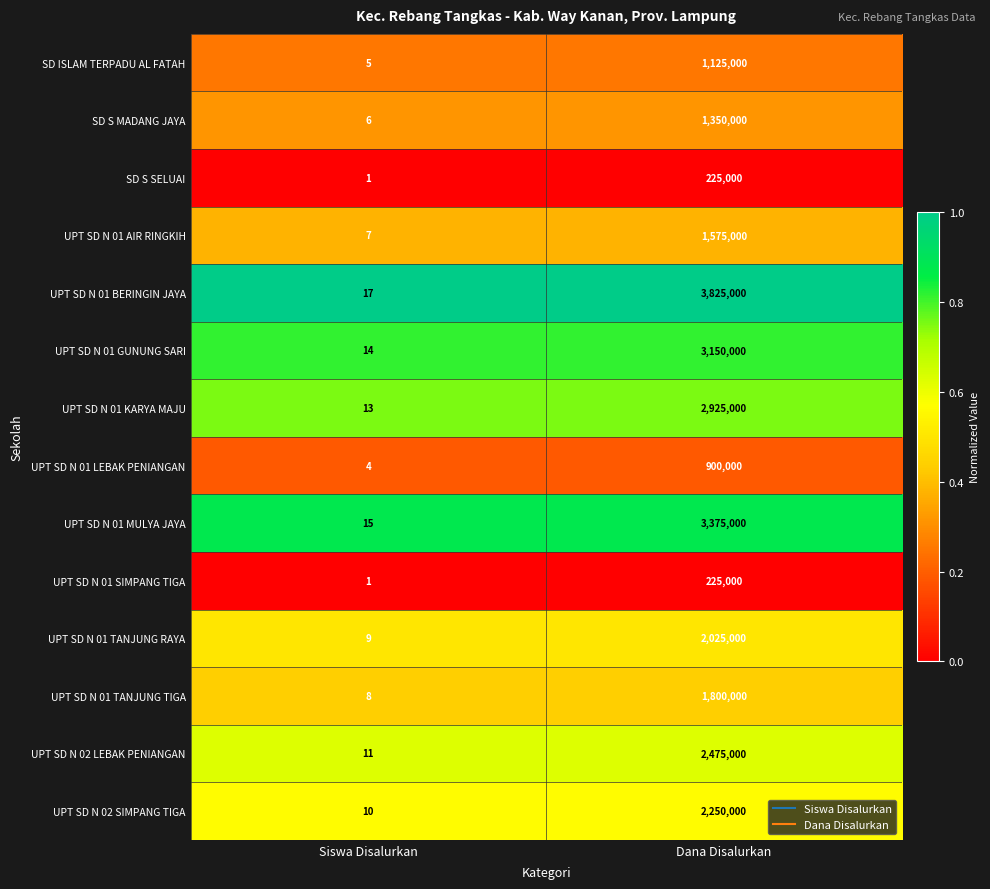

What is the sum of the UPT SD N 01 TANJUNG RAYA values at Dana Disalurkan and Siswa Disalurkan?

2025009